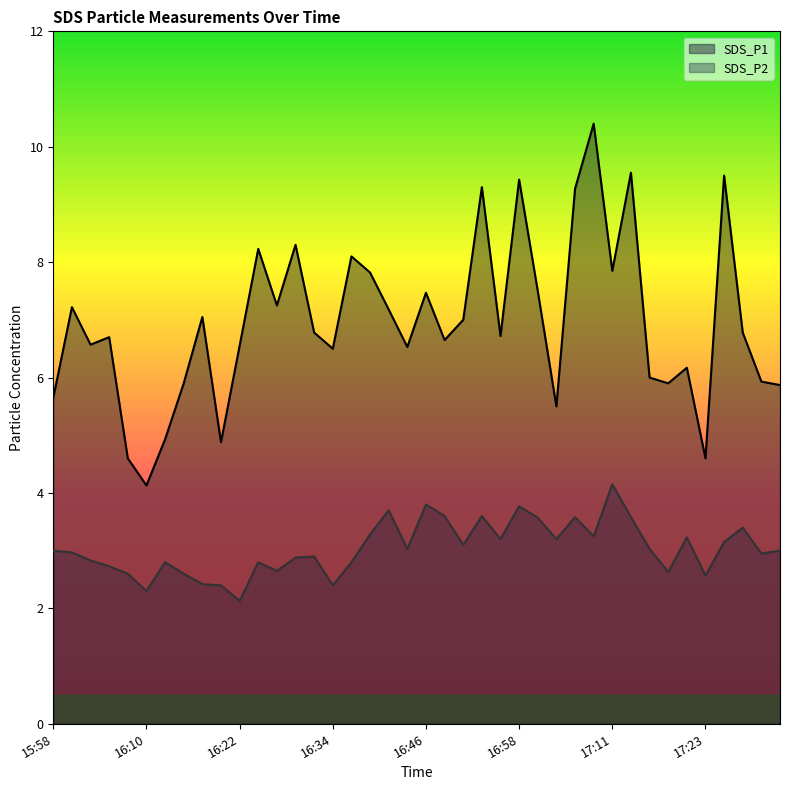

True or false: SDS_P1 and SDS_P2 cross at least once.

False